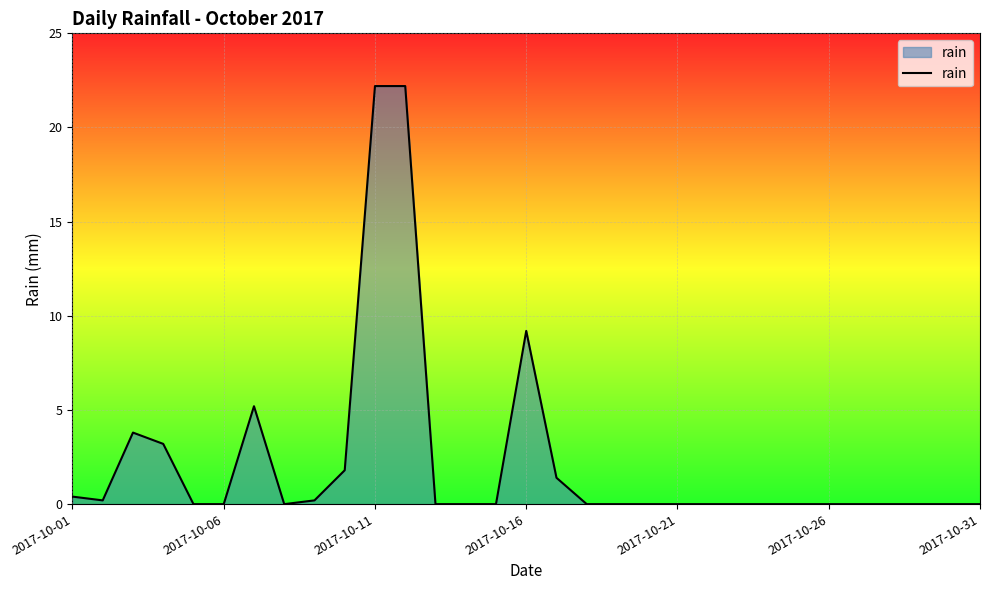

Does the chart have visible grid lines?

Yes